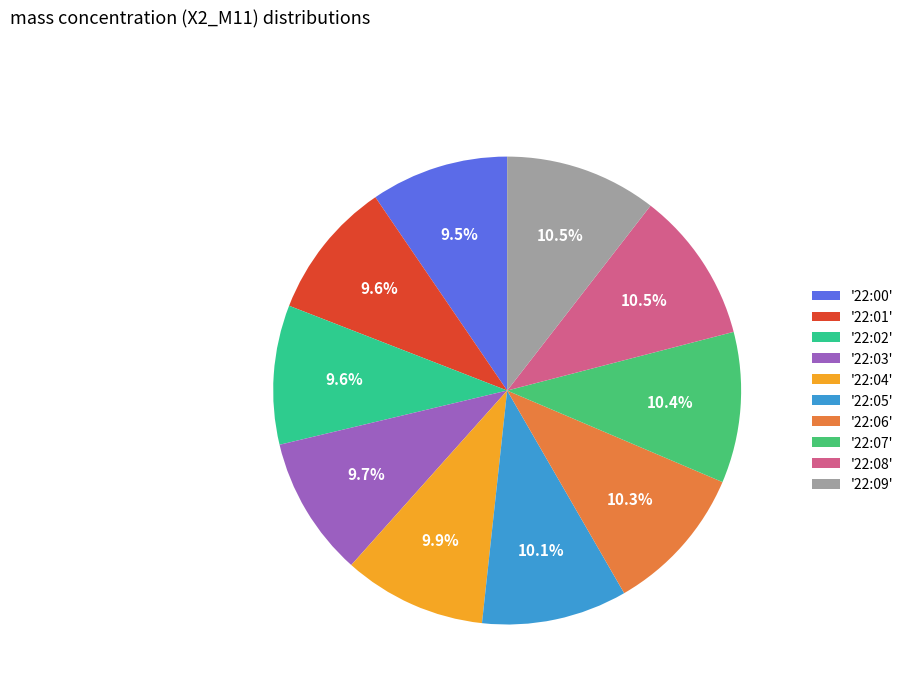

Which category has the smallest portion of the pie?

22:00